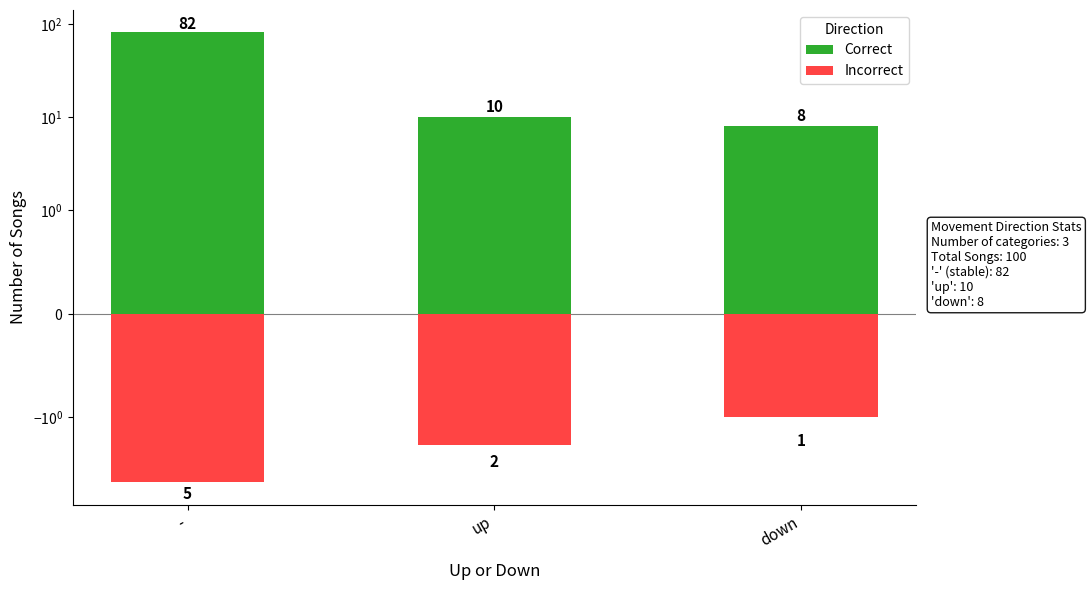

What is the average value of the Correct series?

33